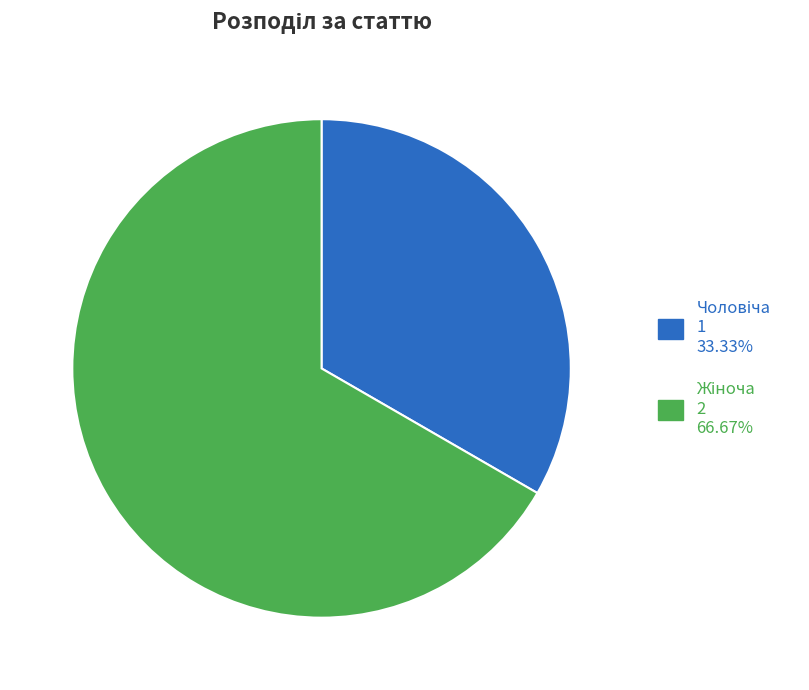

Is there a majority slice in this chart?

Yes